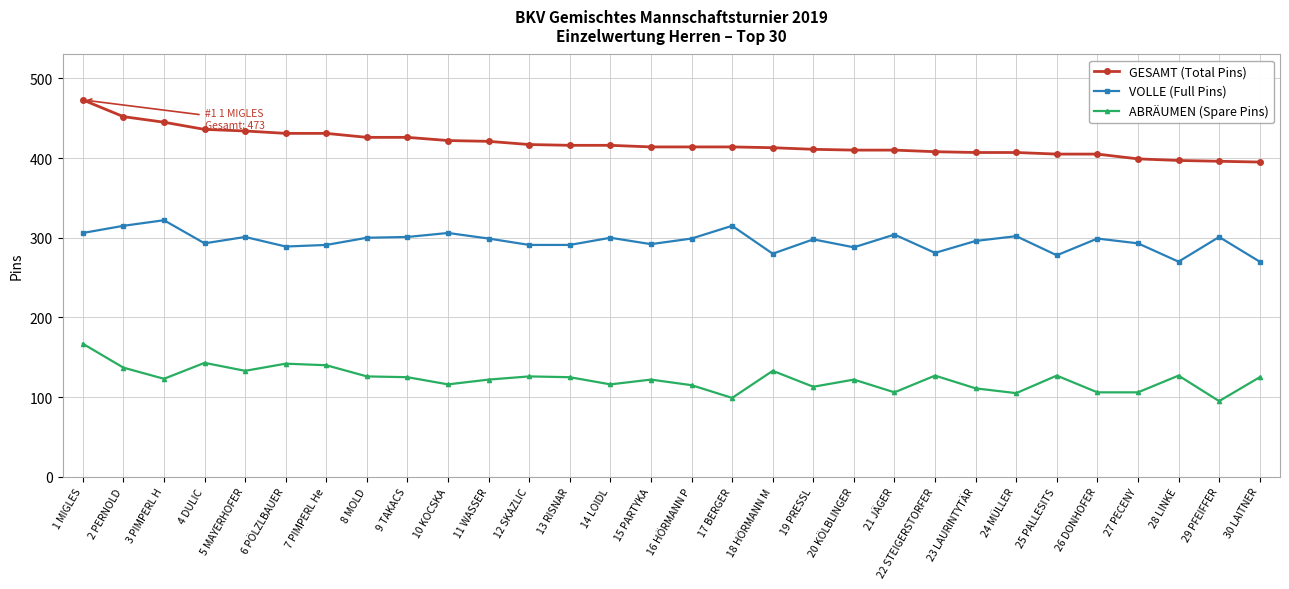

What is the smallest value displayed?

95